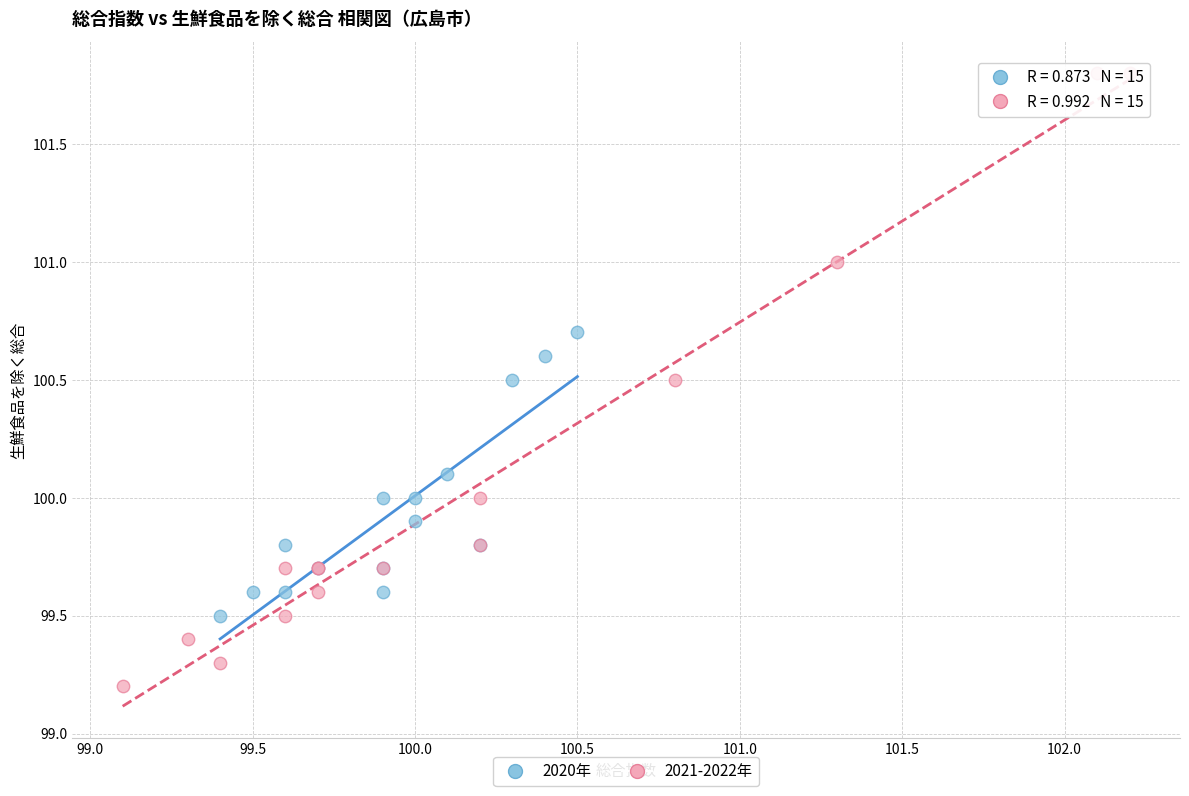

Which series has the largest Y range (max minus min)?

2021-2022年